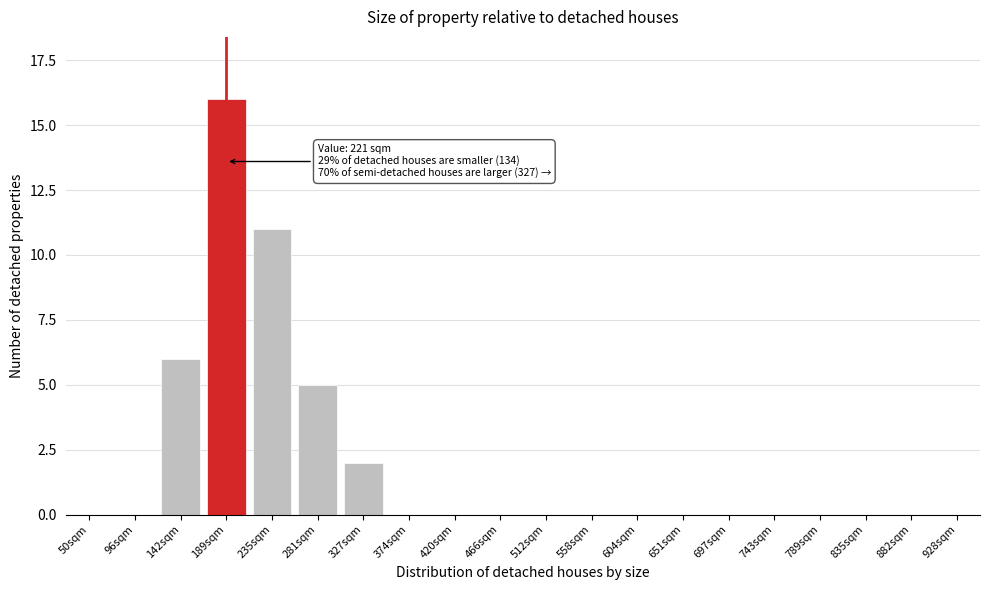

Reading right to left, list all the values displayed in this chart.

928sqm=0	882sqm=0	835sqm=0	789sqm=0	743sqm=0	697sqm=0	651sqm=0	604sqm=0	558sqm=0	512sqm=0	466sqm=0	420sqm=0	374sqm=0	327sqm=2	281sqm=5	235sqm=11	189sqm=16	142sqm=6	96sqm=0	50sqm=0